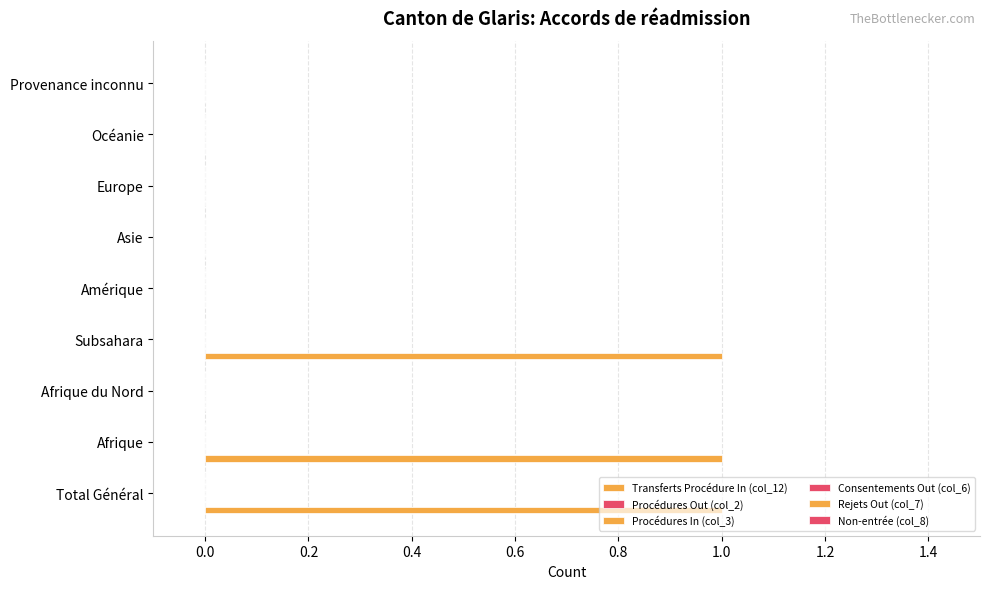

Does the chart contain stacked bars?

No